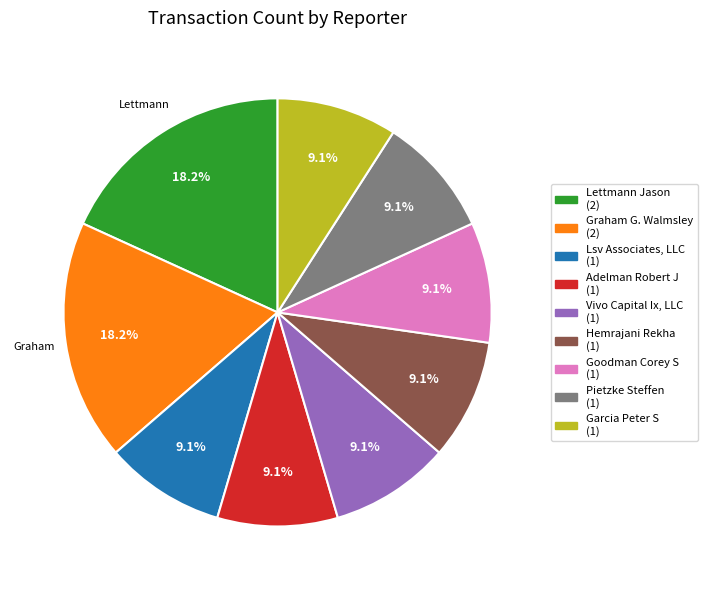

What percentage is NOT represented by Graham G. Walmsley?

81.8%